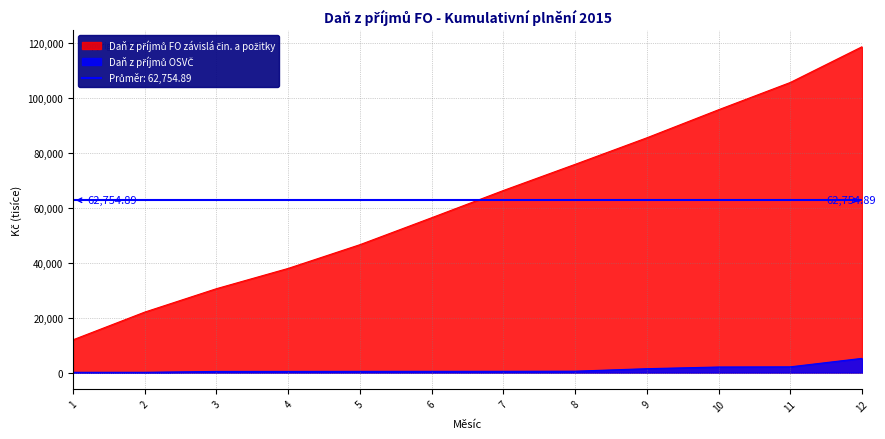

The Daň z příjmů OSVČ series shows 104.3 at 2. True or false?

True